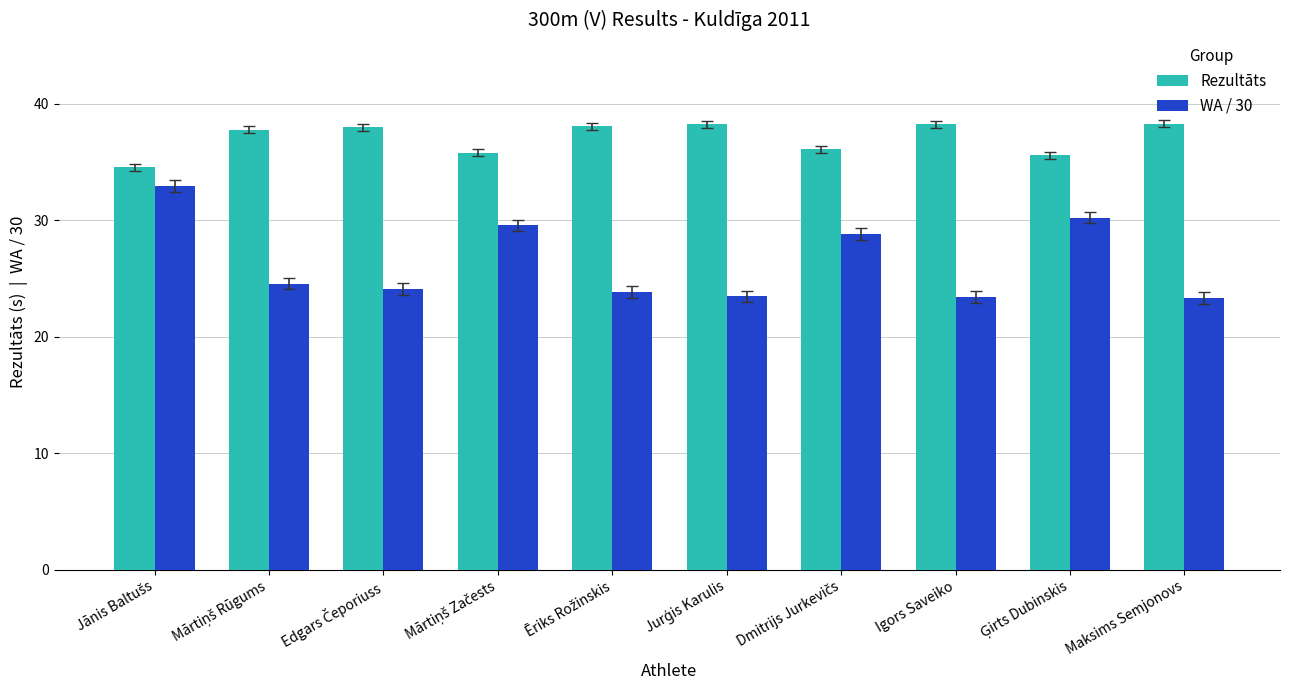

What is the difference between the maximum and second lowest values in the Rezultāts series?

2.7